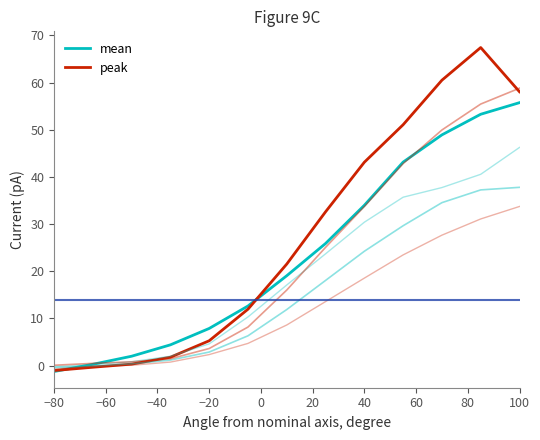

Which category has the lowest value across all series?

−80